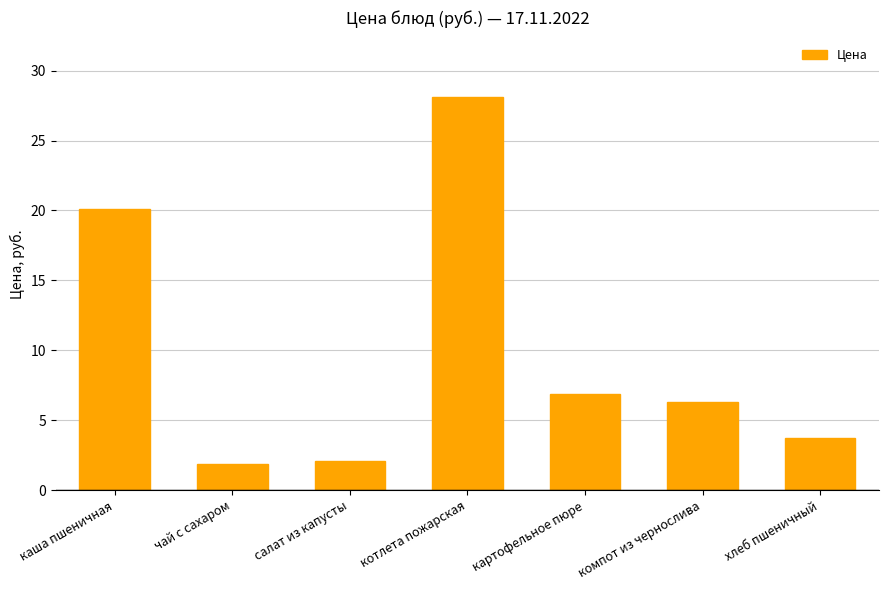

Between картофельное пюре and хлеб пшеничный, which is larger?

картофельное пюре